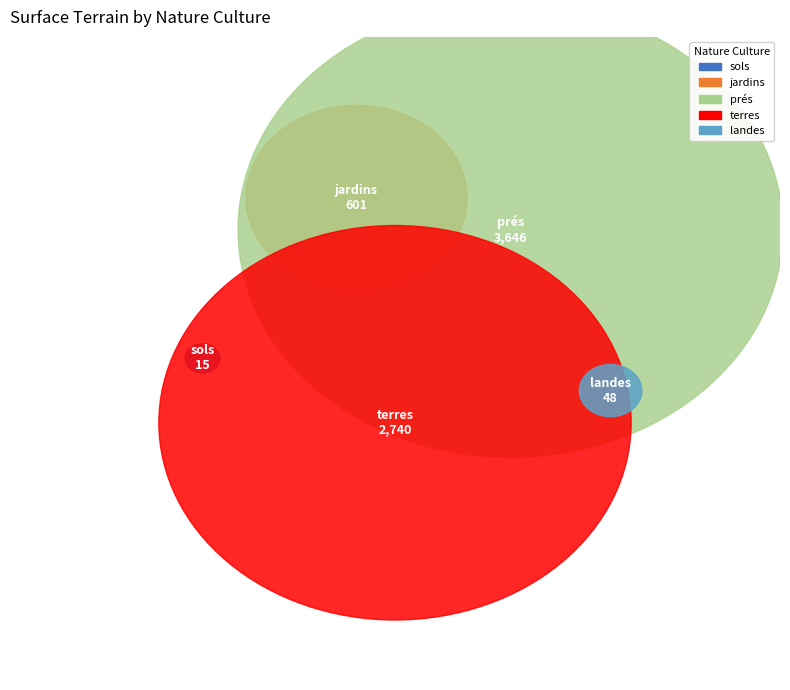

Rank the categories by value from lowest to highest.

sols, landes, jardins, terres, prés